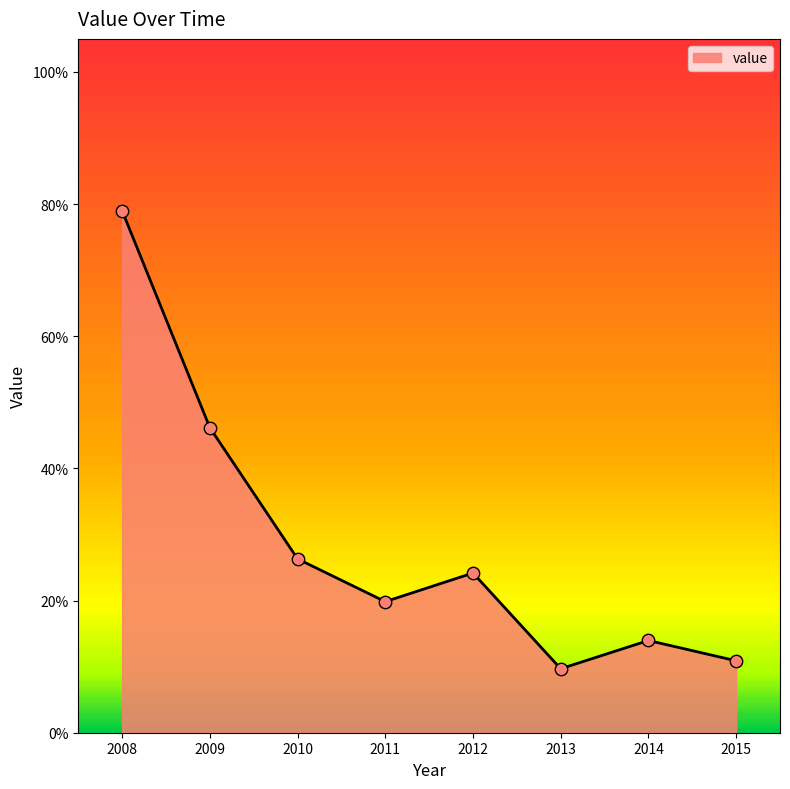

Between 2008 and 2014, which is larger?

2008